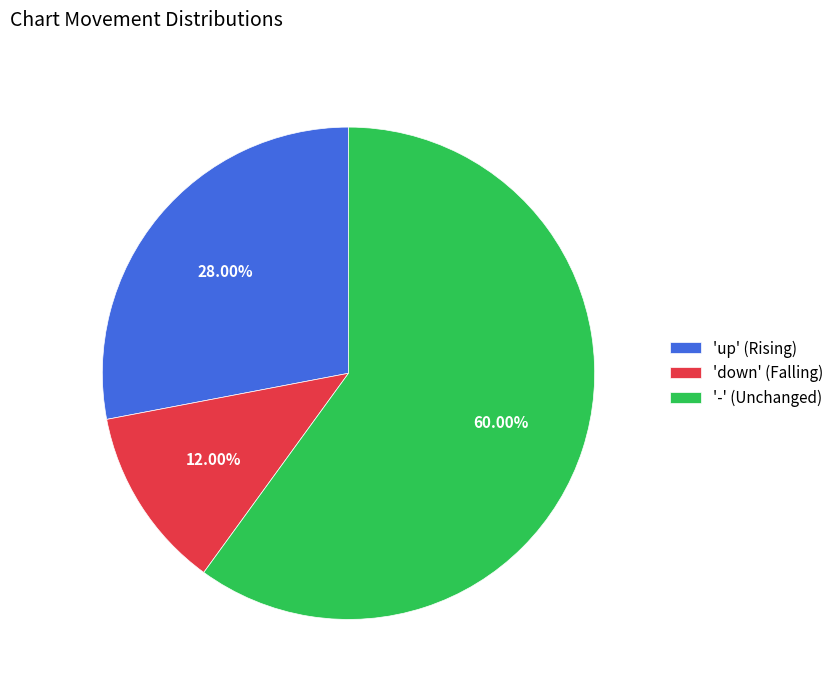

To the nearest percent, what is the average slice percentage?

33%